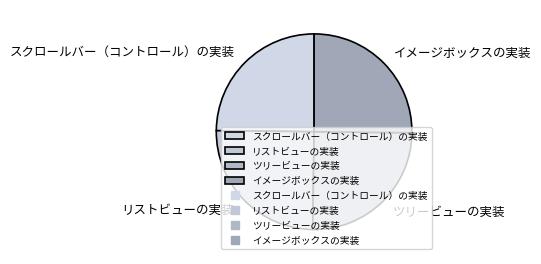

What is the ratio of the value at ツリービューの実装 to the value at イメージボックスの実装?

1.0